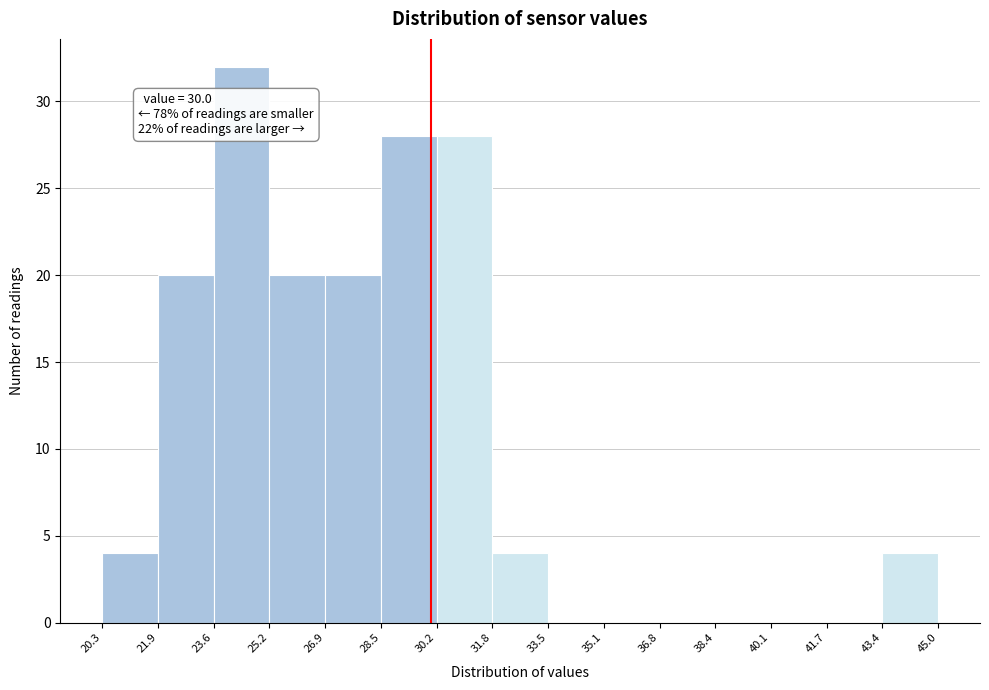

Which range on the x-axis has the tallest bar?

23.6 to 25.2